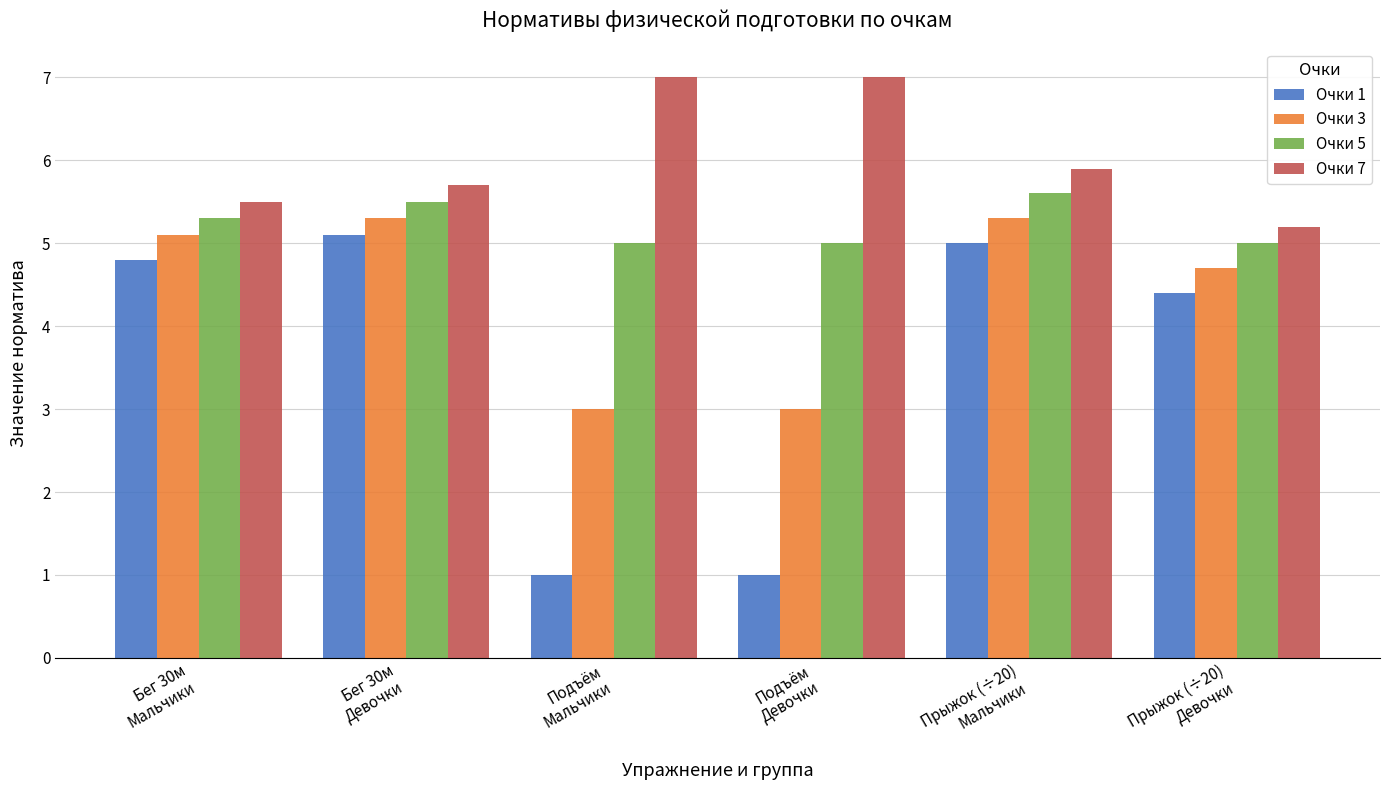

What is the average value of the Очки 1 series?

3.6